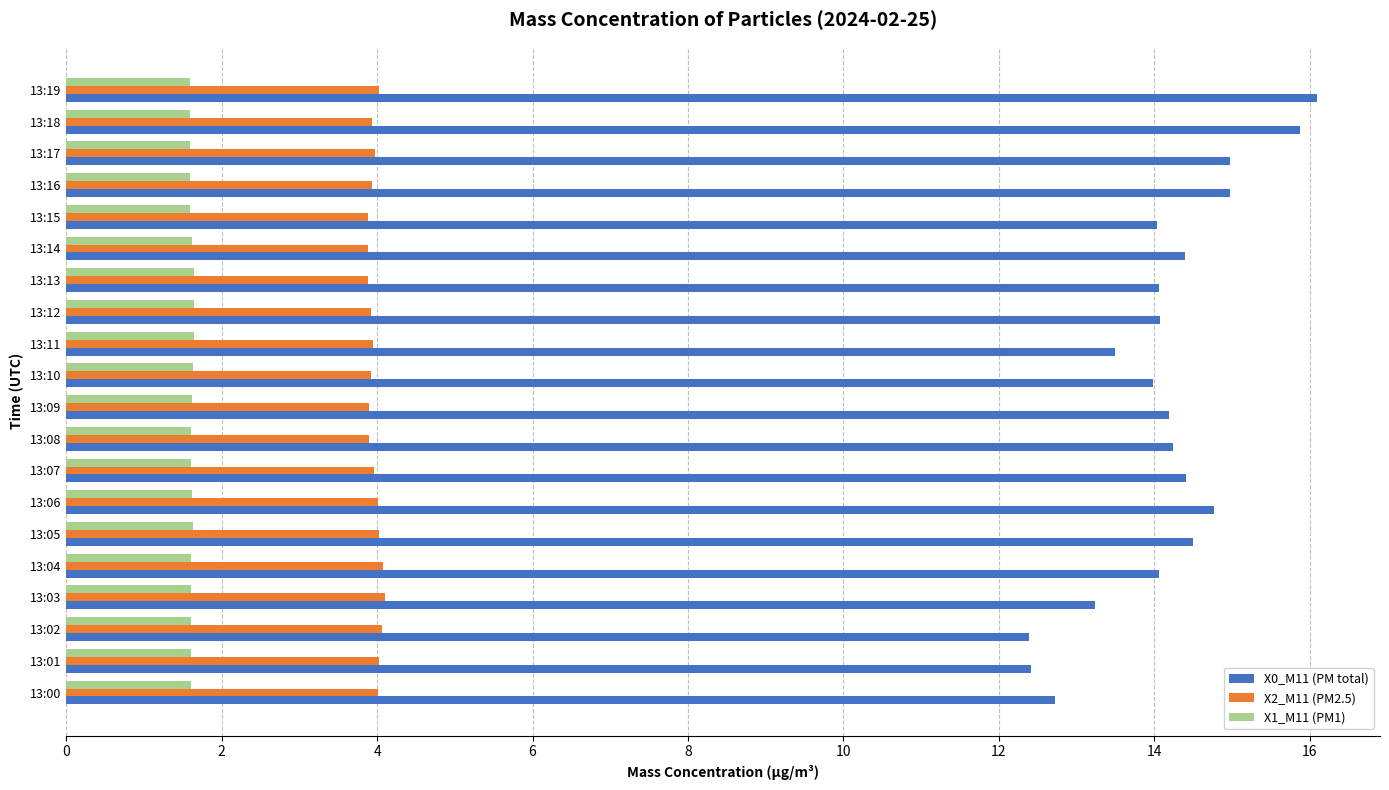

What is the average value of the X1_M11 (PM1) series?

1.6